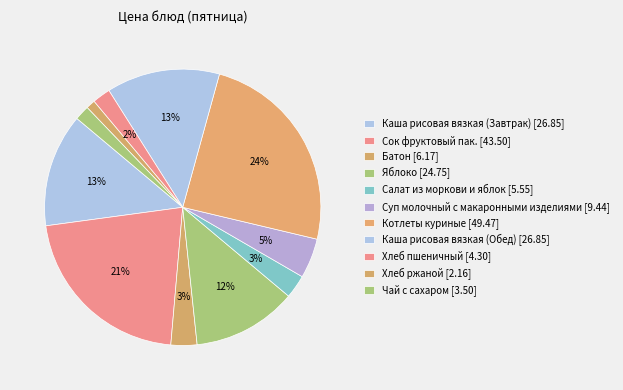

True or false: Яблоко accounts for 4% of the total.

False